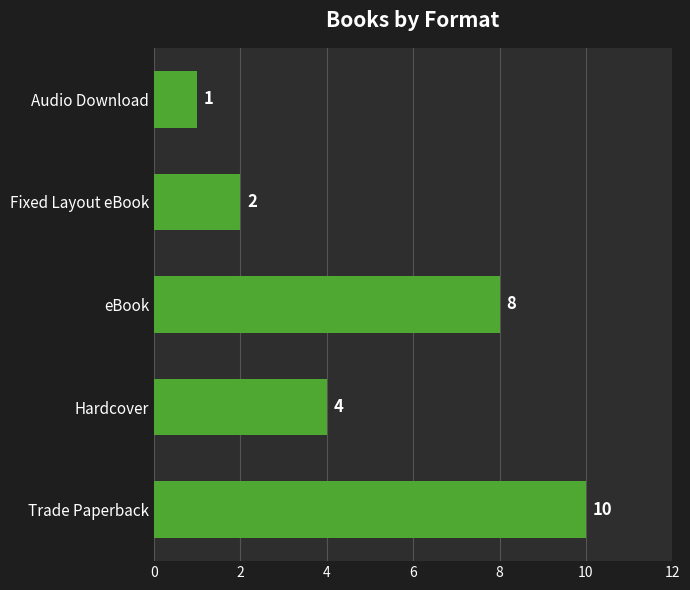

List the labels in order of value, smallest first.

Audio Download, Fixed Layout eBook, Hardcover, eBook, Trade Paperback